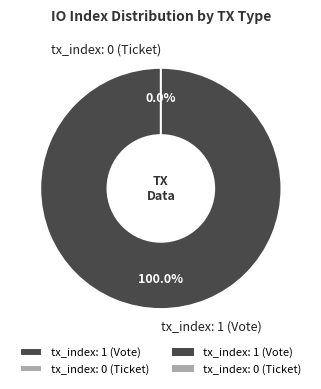

The tx_index: 1 (Vote) slice represents 85% of the pie. True or false?

False